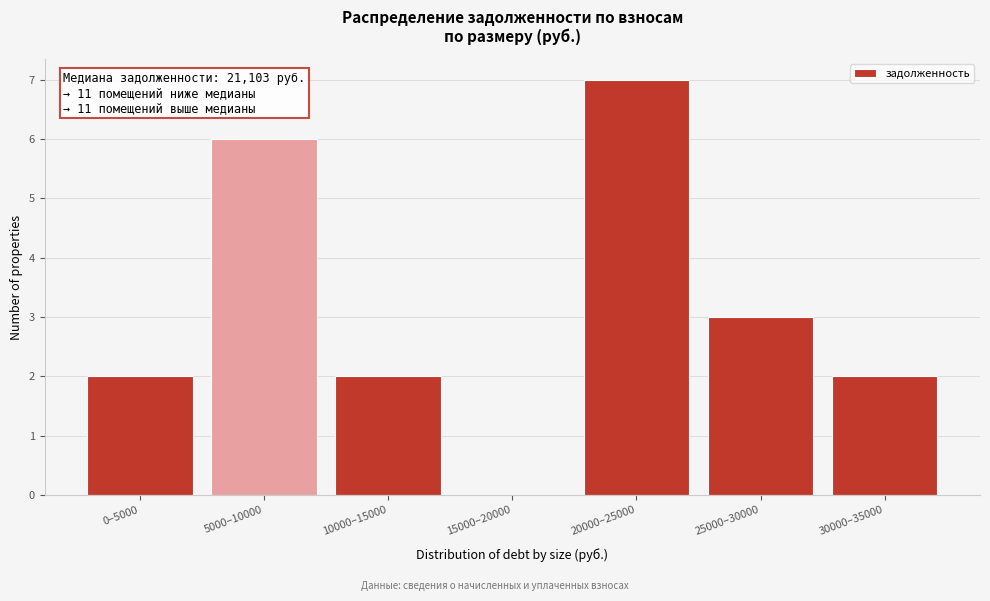

Reading left to right, transcribe all the data shown in this chart.

0–5000=2	5000–10000=6	10000–15000=2	15000–20000=0	20000–25000=7	25000–30000=3	30000–35000=2